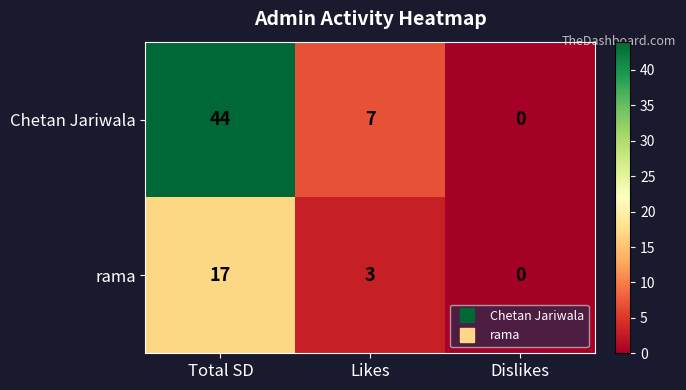

Which series has the widest spread of values?

Chetan Jariwala